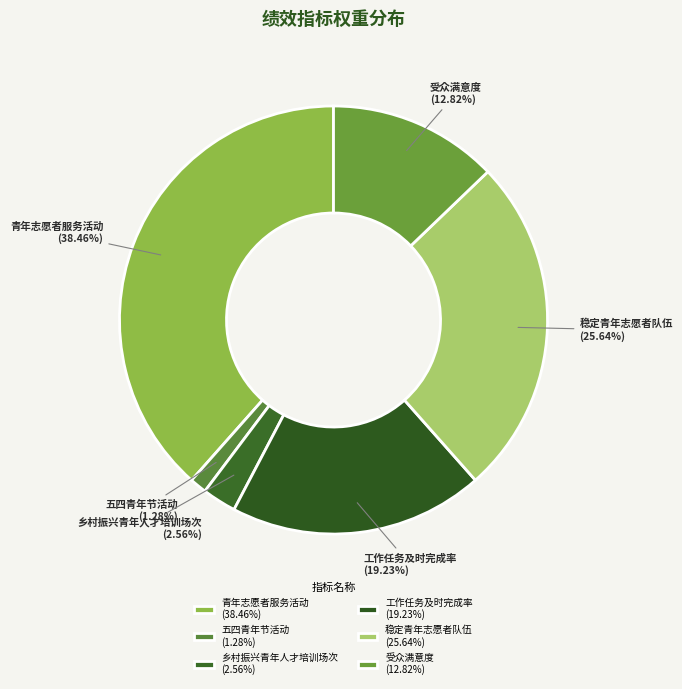

Do 青年志愿者服务活动 and 五四青年节活动 together represent more than half of the pie?

No